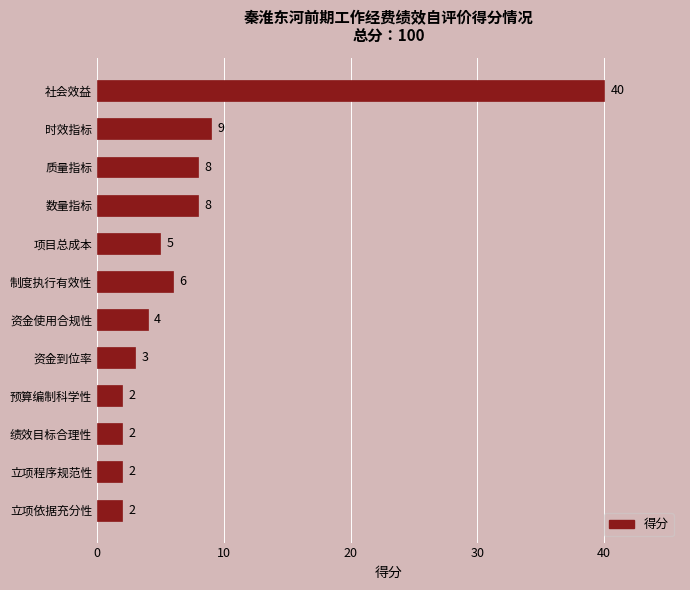

Reading bottom to top, transcribe all the data shown in this chart.

立项依据充分性=2	立项程序规范性=2	绩效目标合理性=2	预算编制科学性=2	资金到位率=3	资金使用合规性=4	制度执行有效性=6	项目总成本=5	数量指标=8	质量指标=8	时效指标=9	社会效益=40